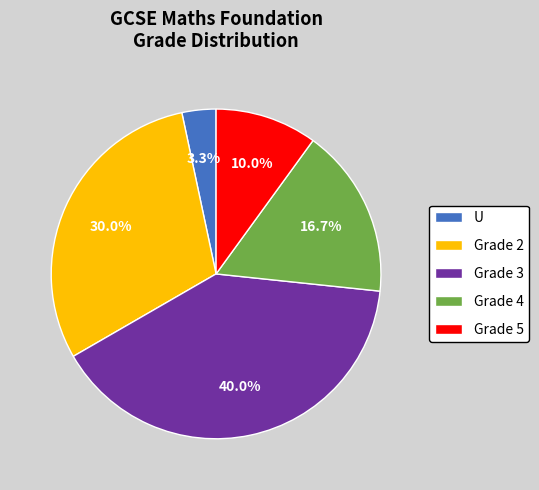

What is the ratio of the value at Grade 3 to the value at Grade 5?

4.0